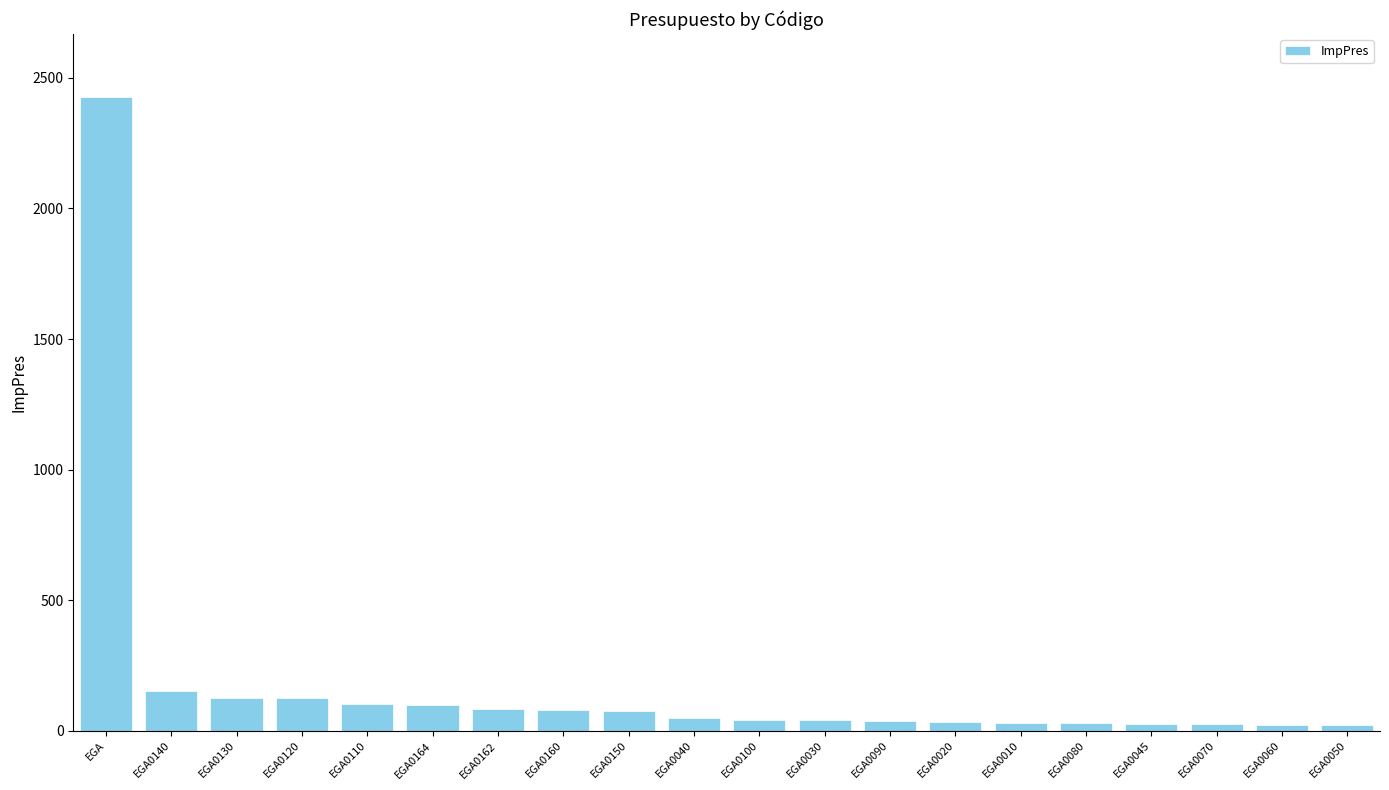

What is the average value?

181.6